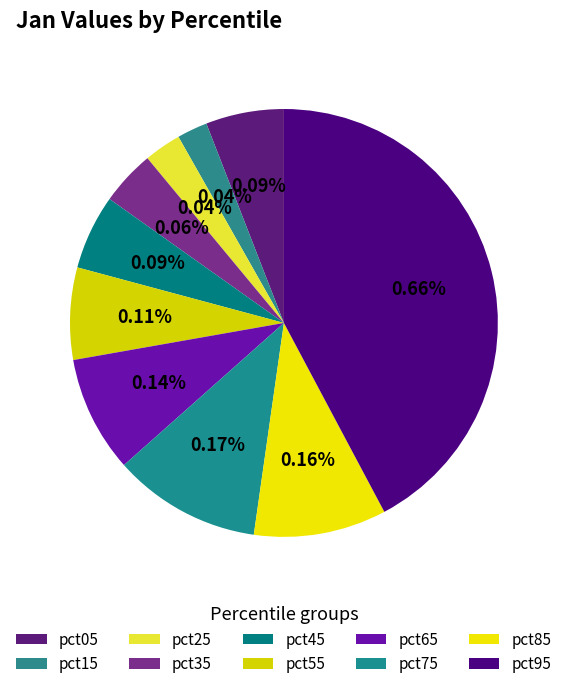

To the nearest percent, what portion does pct75 represent?

11%